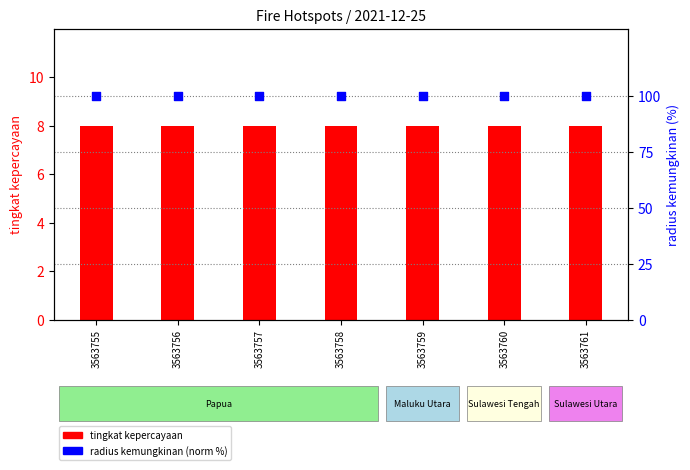

What are all the series names shown in the legend?

tingkat kepercayaan, radius kemungkinan (norm %)